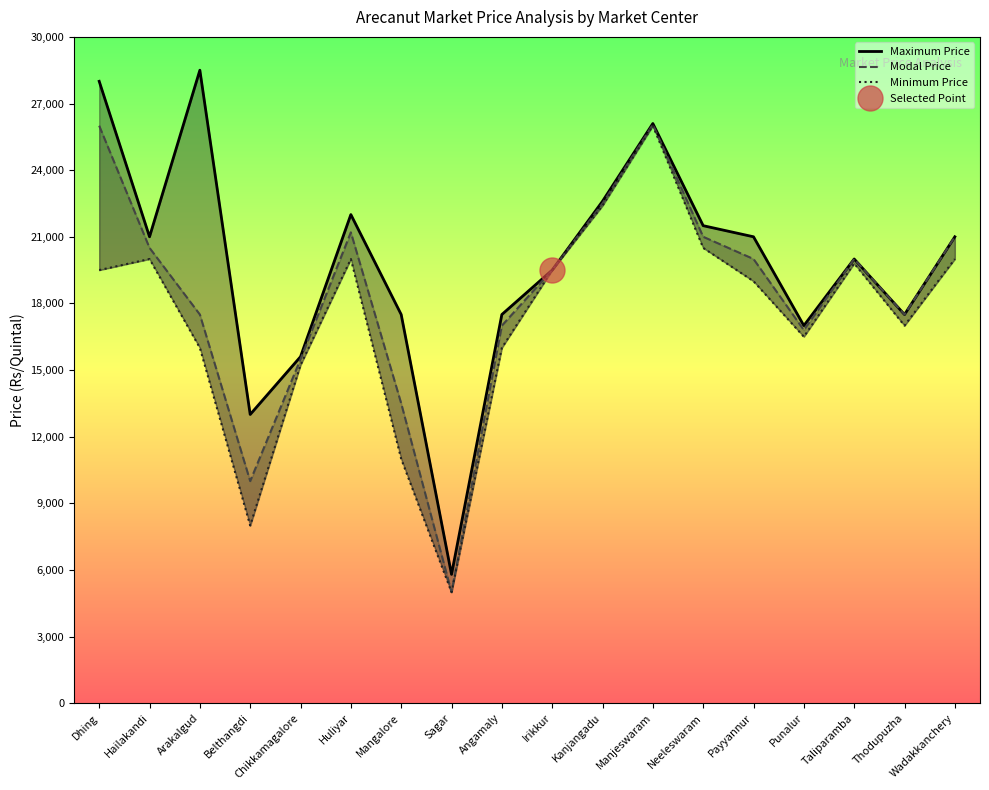

Which category has the highest value in the Modal Price series?

Manjeswaram